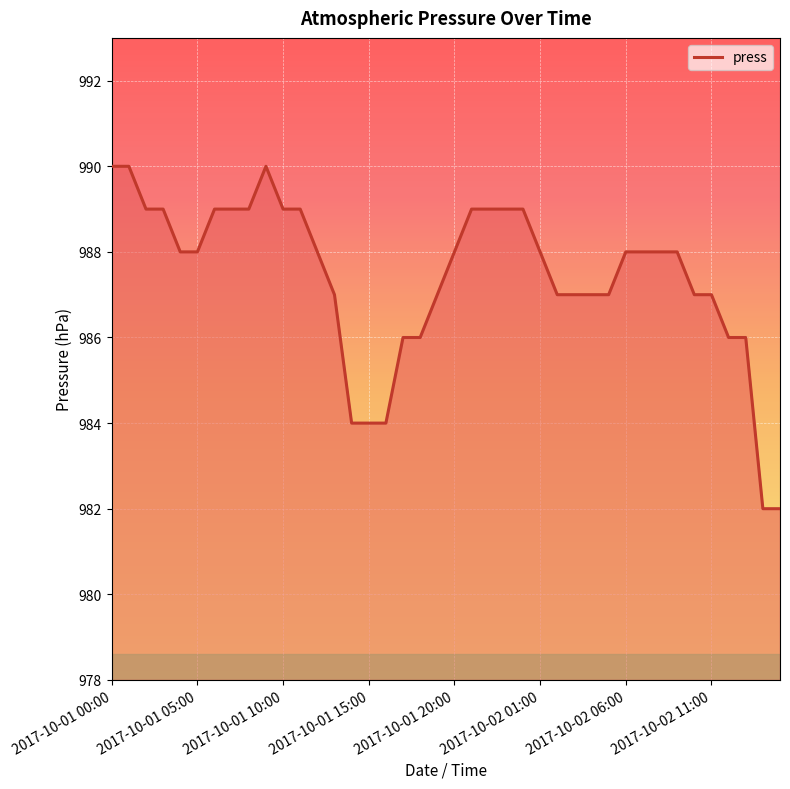

What is the difference between the maximum and minimum values?

8